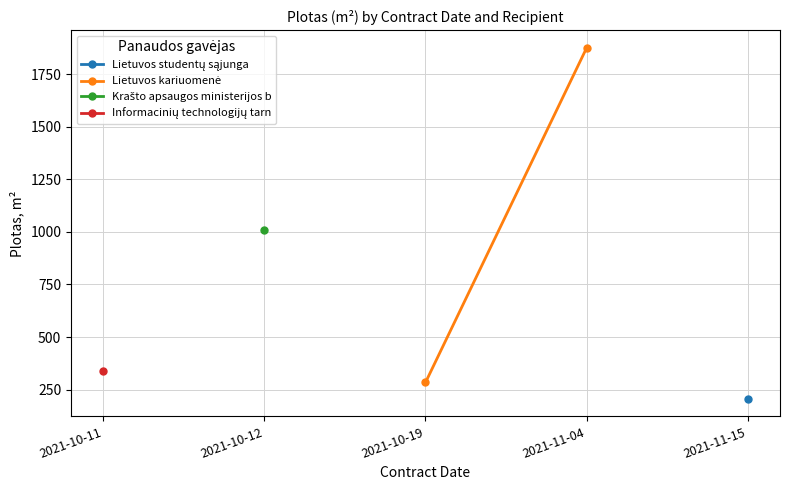

Which has a higher value, 2021-10-19 or 2021-11-04?

2021-11-04